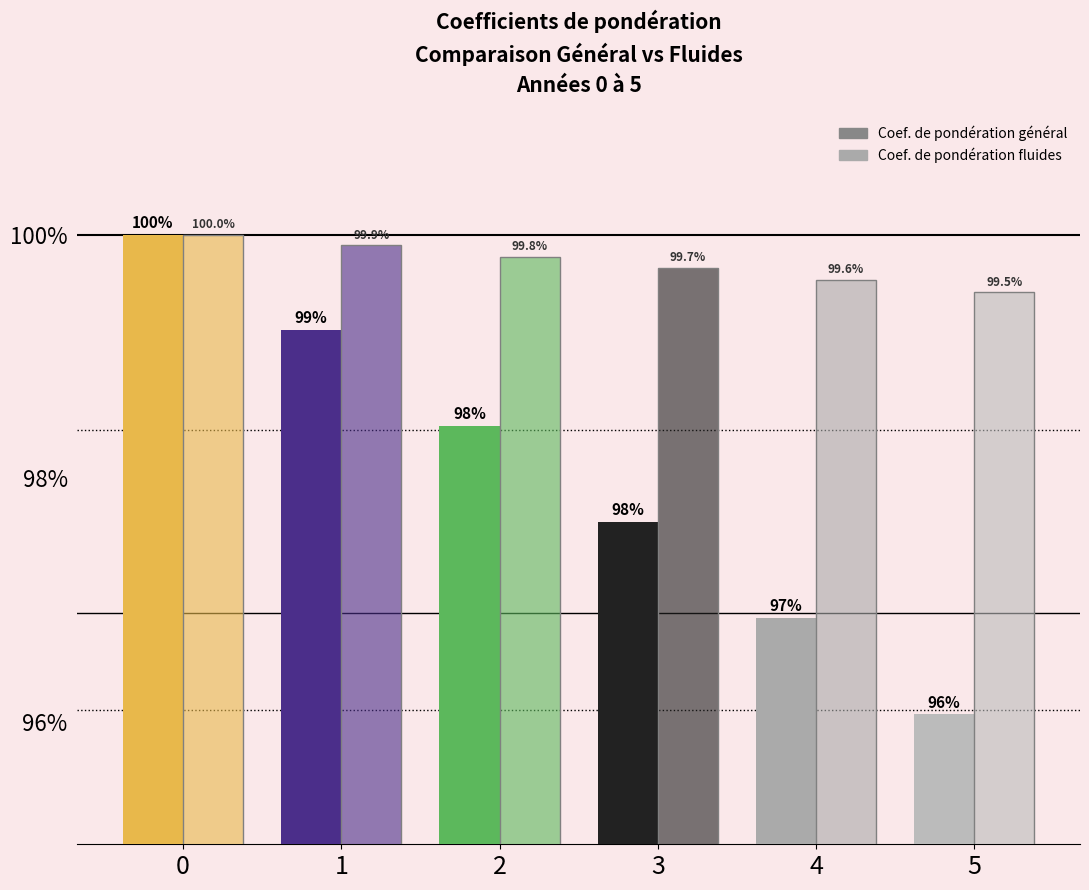

Does the chart contain stacked bars?

No